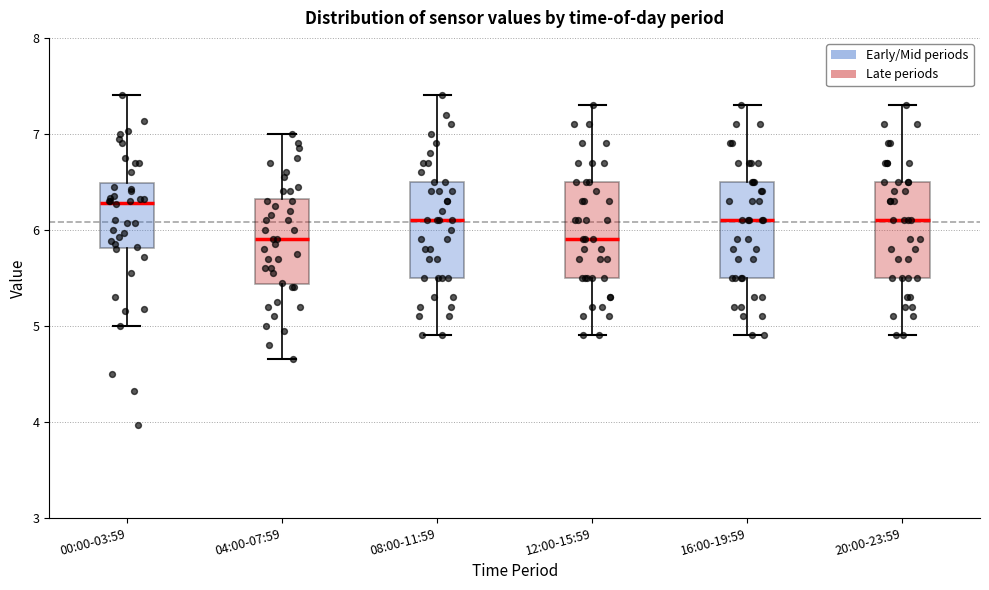

Reading left to right, read every box against the y-axis: the position of its median line, the range the box covers, and the ends of its whiskers. The values are not printed on the chart, so give them approximately, as read against the axis.

00:00-03:59: median 6.3, box 5.8 to 6.5, whiskers 5.0 to 7.4
04:00-07:59: median 5.9, box 5.4 to 6.3, whiskers 4.7 to 7.0
08:00-11:59: median 6.1, box 5.5 to 6.5, whiskers 4.9 to 7.4
12:00-15:59: median 5.9, box 5.5 to 6.5, whiskers 4.9 to 7.3
16:00-19:59: median 6.1, box 5.5 to 6.5, whiskers 4.9 to 7.3
20:00-23:59: median 6.1, box 5.5 to 6.5, whiskers 4.9 to 7.3